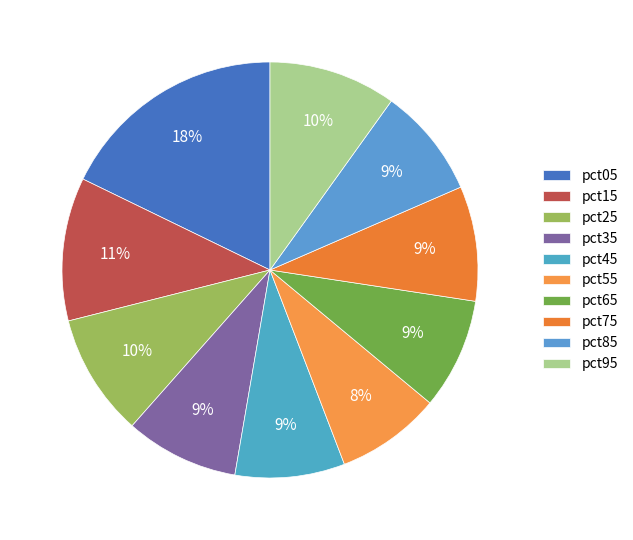

Does pct05 represent more than half of the total?

No